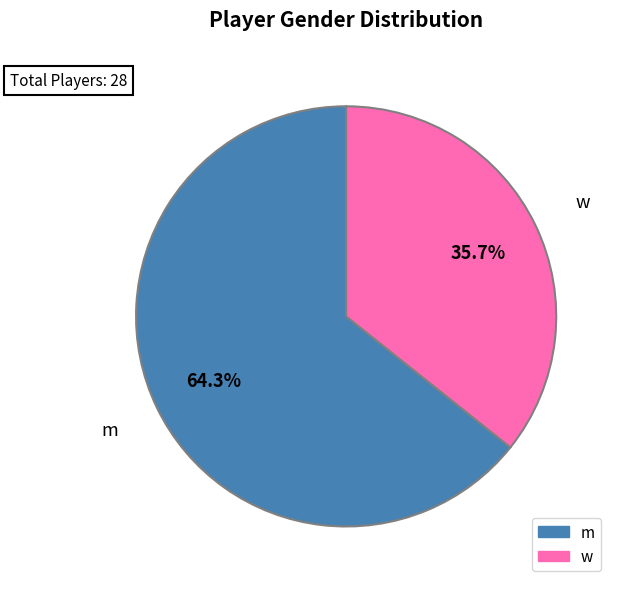

Does any single category account for the majority?

Yes